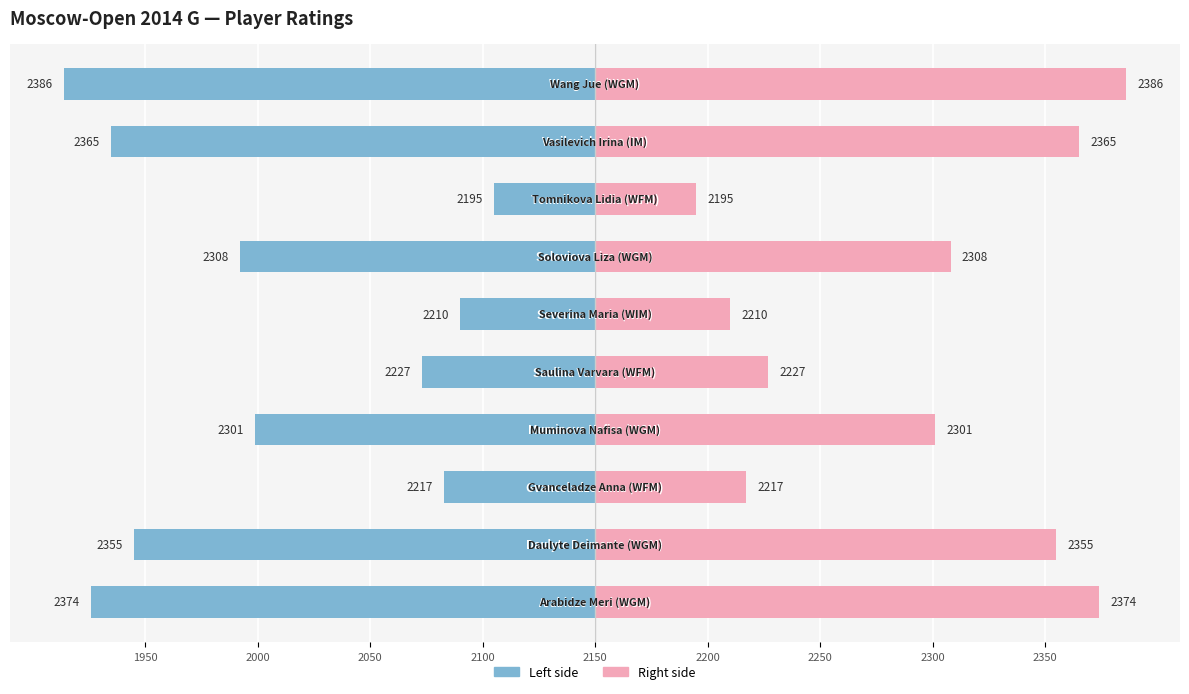

Between 2300 and 9, which is larger?

2300